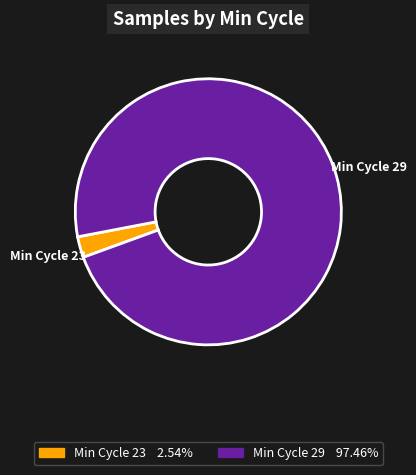

Is Min Cycle 29 the majority of the pie?

Yes